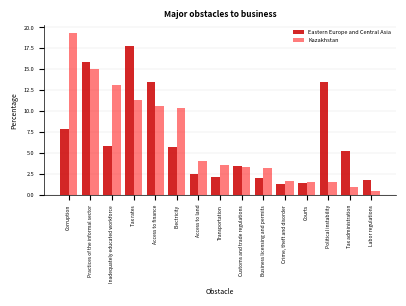

Reading left to right, what are all the values shown in this chart?

Eastern Europe and Central Asia: Corruption=7.9	Practices of the informal sector=15.9	Inadequately educated workforce=5.8	Tax rates=17.8	Access to finance=13.5	Electricity=5.7	Access to land=2.5	Transportation=2.2	Customs and trade regulations=3.4	Business licensing and permits=2.0	Crime, theft and disorder=1.3	Courts=1.4	Political instability=13.5	Tax administration=5.2	Labor regulations=1.8
Kazakhstan: Corruption=19.3	Practices of the informal sector=15.0	Inadequately educated workforce=13.1	Tax rates=11.3	Access to finance=10.6	Electricity=10.4	Access to land=4.1	Transportation=3.6	Customs and trade regulations=3.3	Business licensing and permits=3.2	Crime, theft and disorder=1.7	Courts=1.6	Political instability=1.5	Tax administration=0.9	Labor regulations=0.5